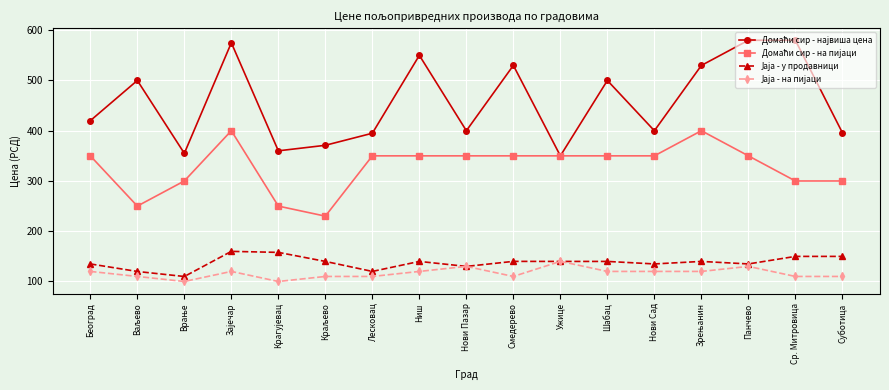

Count the number of categories in the chart.

17